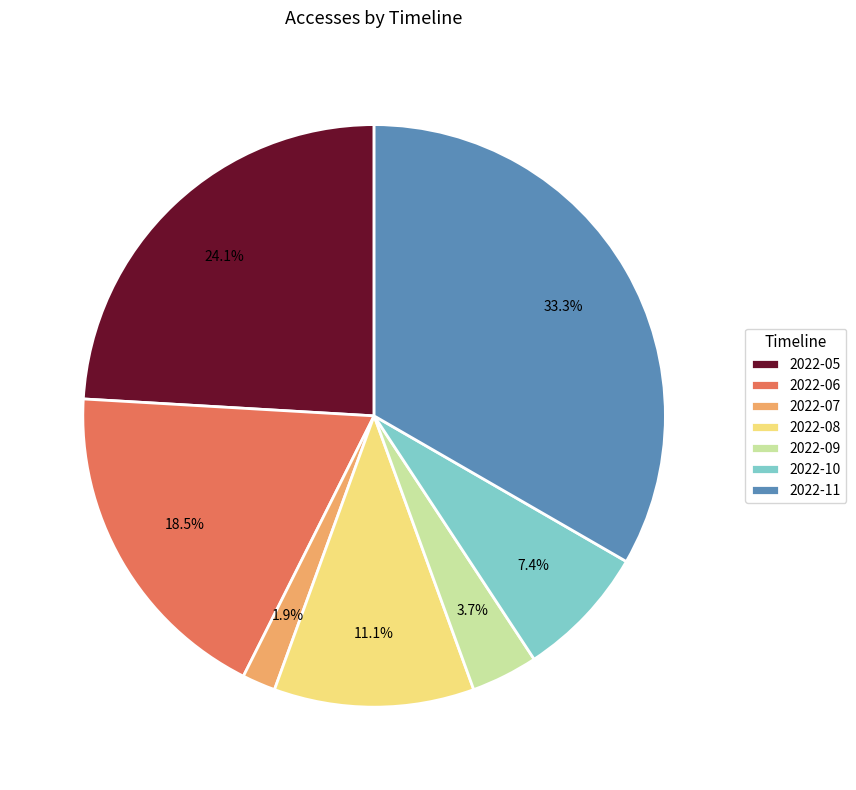

Is it true that 2022-06 is 24% of the pie?

False